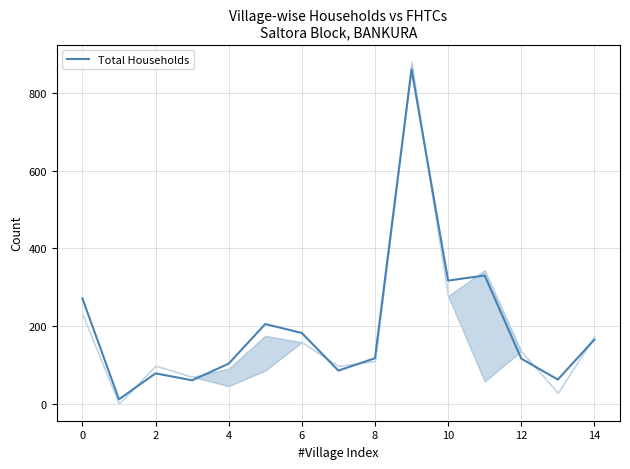

What is the maximum value for Total Households?

861